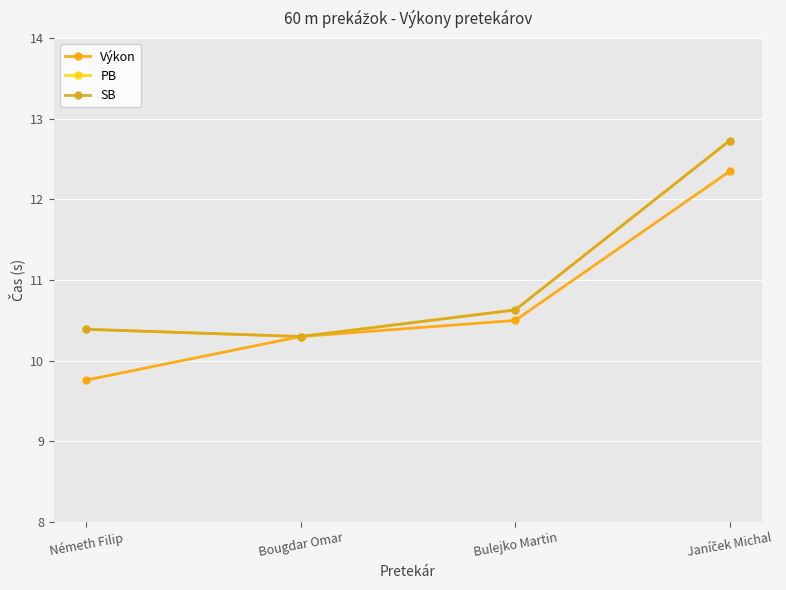

Which category has the highest value in the Výkon series?

Janíček Michal